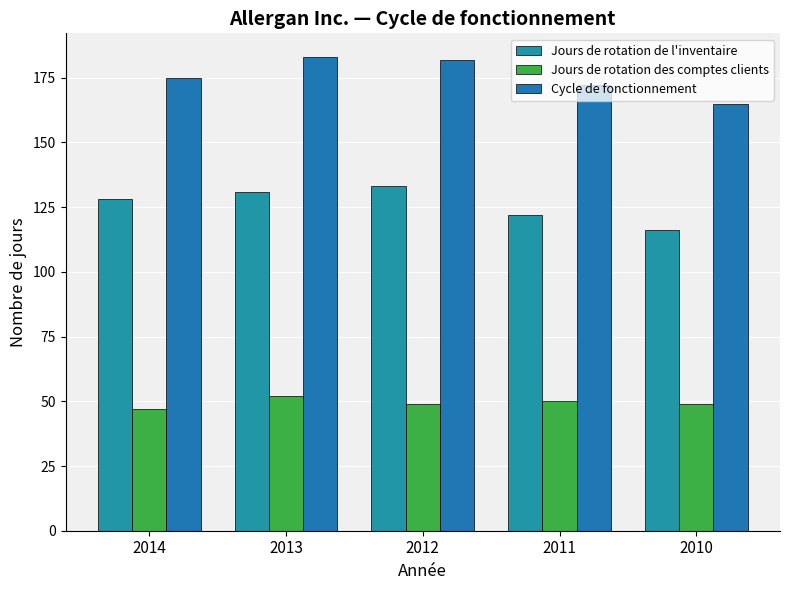

How many series are shown in this chart?

3